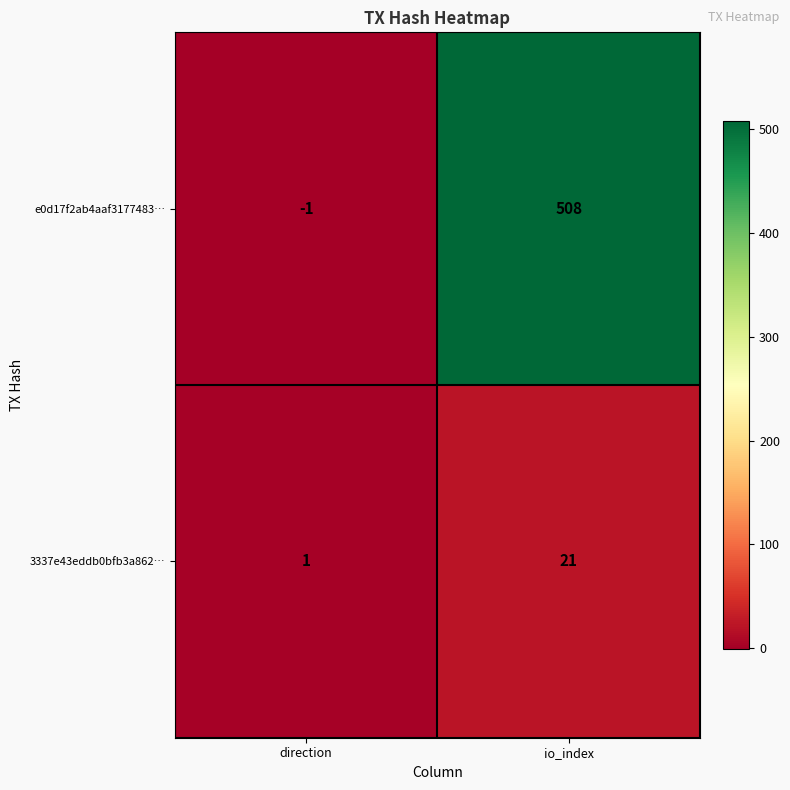

The value of e0d17f2ab4aaf3177483… at direction is 0. True or false?

False